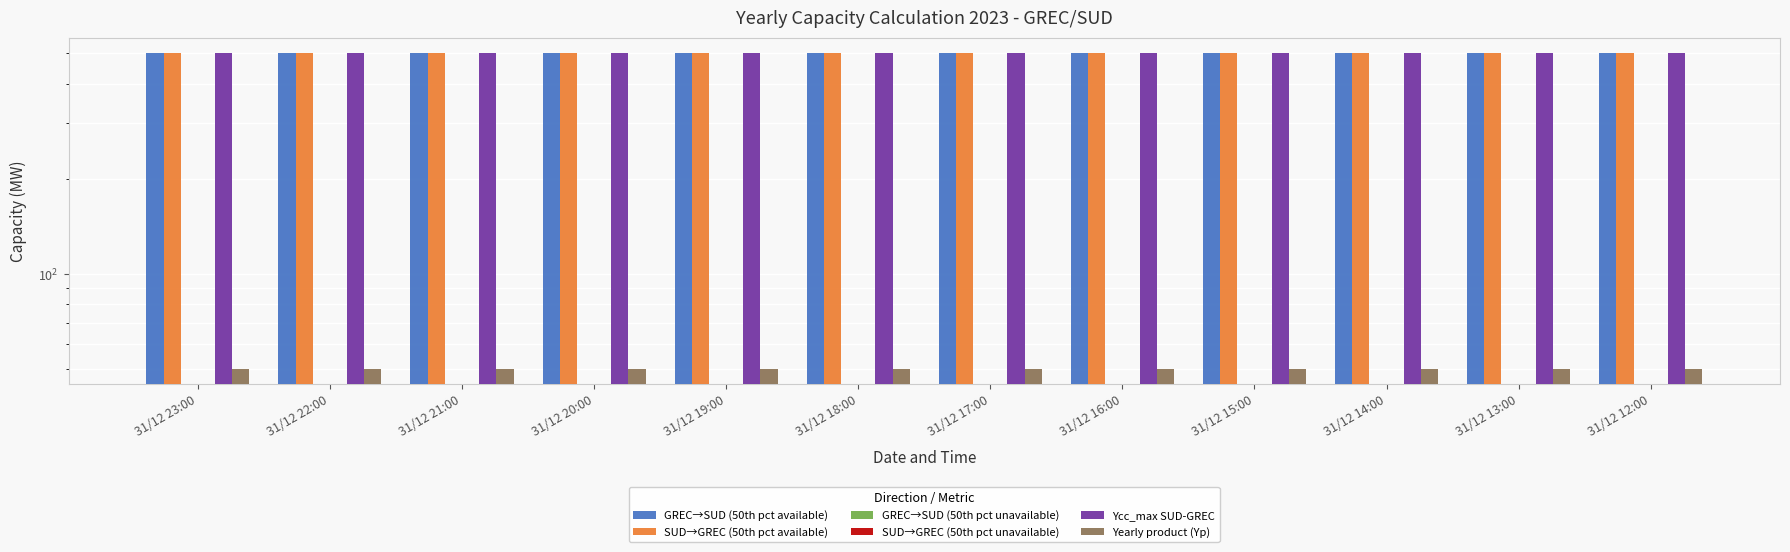

What is the total value across all series at 31/12 12:00?

1550